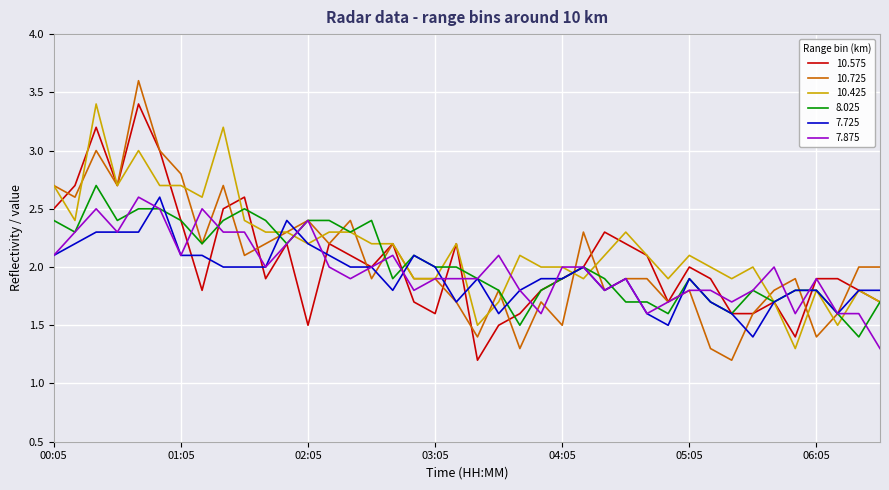

What is the smallest value displayed?

1.2